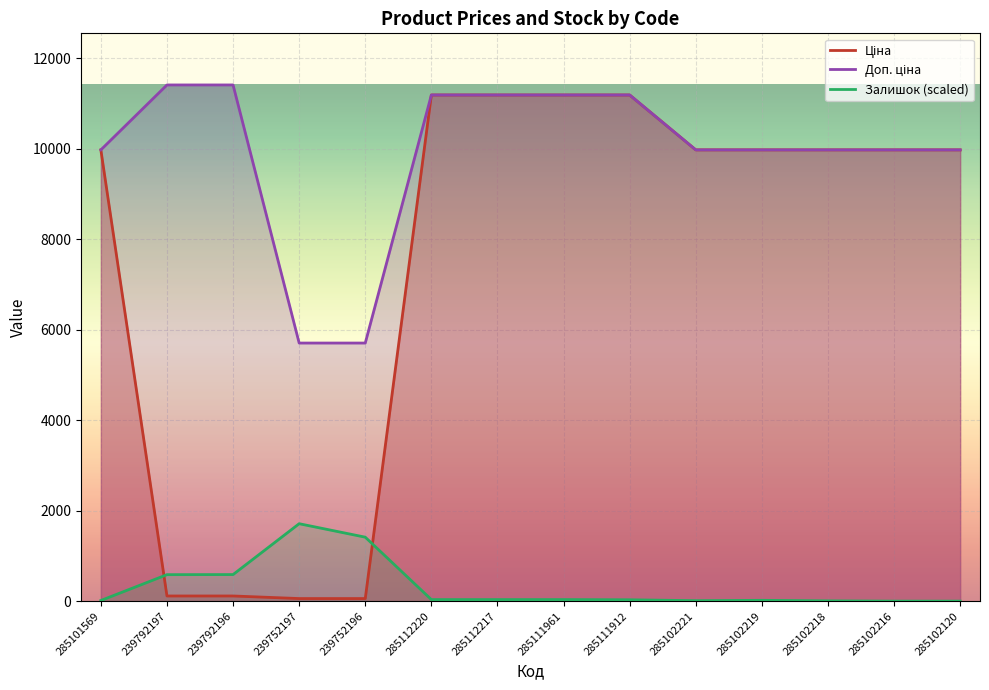

At how many categories does at least one series exceed 2060?

14